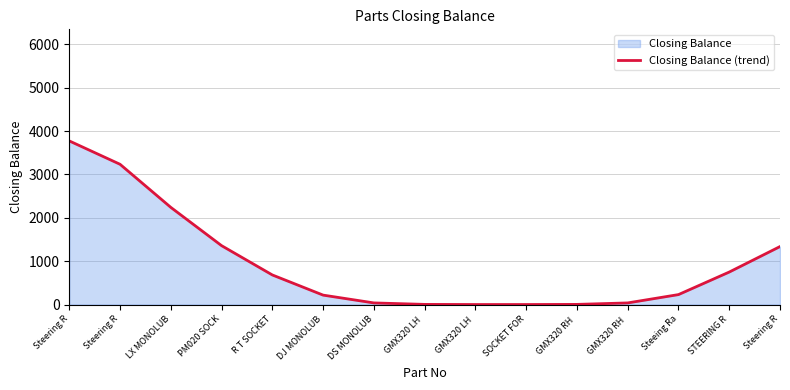

List the labels in order of value, largest first.

Steering R, Steering R, LX MONOLUB, PM020 SOCK, Steering R, STEERING R, R T SOCKET, Steeing Ra, DJ MONOLUB, DS MONOLUB, GMX320 RH , GMX320 LH , GMX320 RH , GMX320 LH , SOCKET FOR